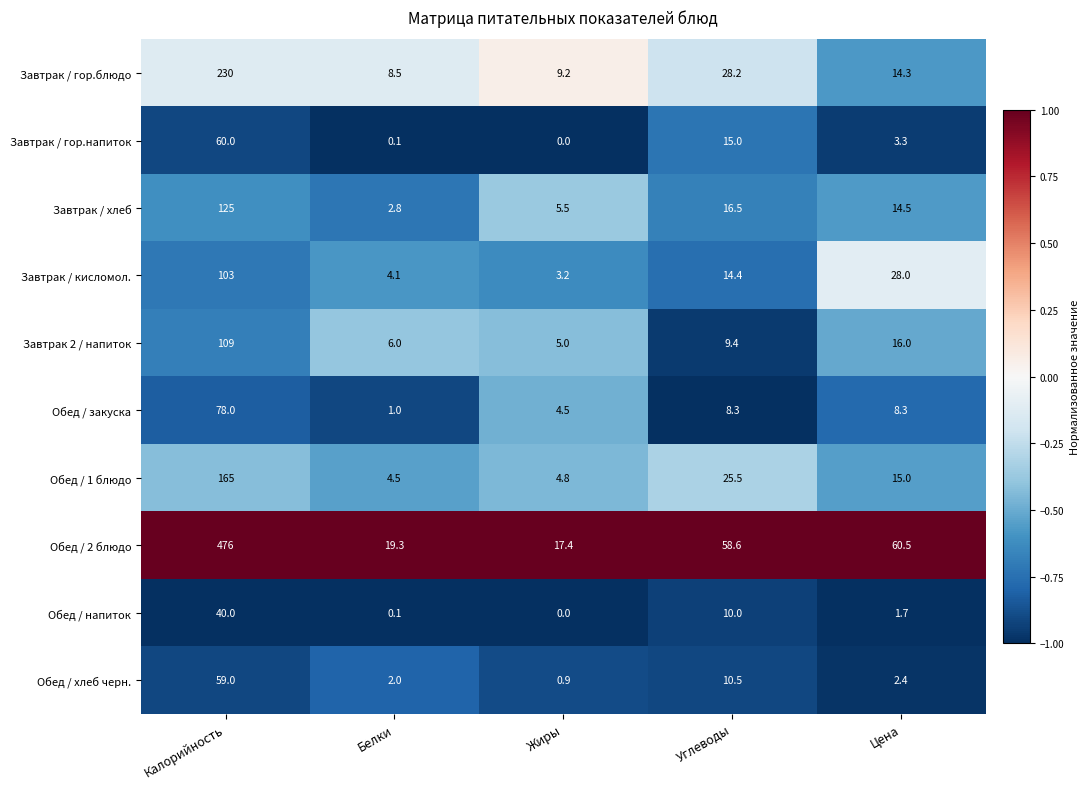

Which series has the largest range (max minus min)?

Обед / 2 блюдо